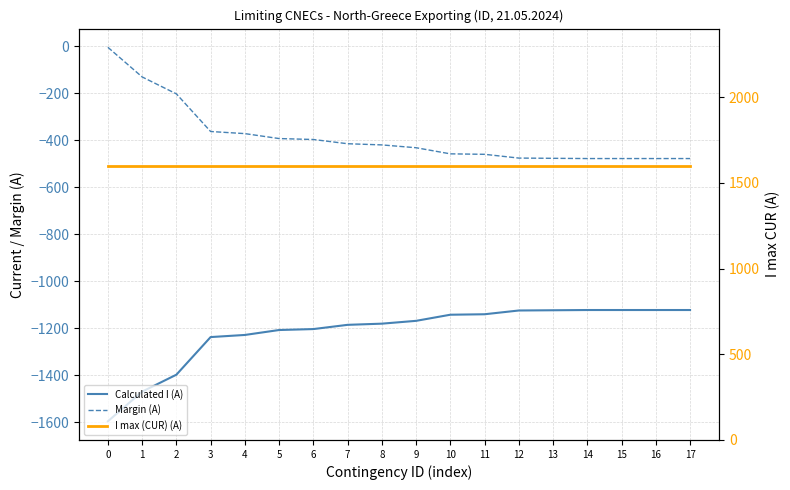

Which series has the widest spread of values?

Calculated I (A)